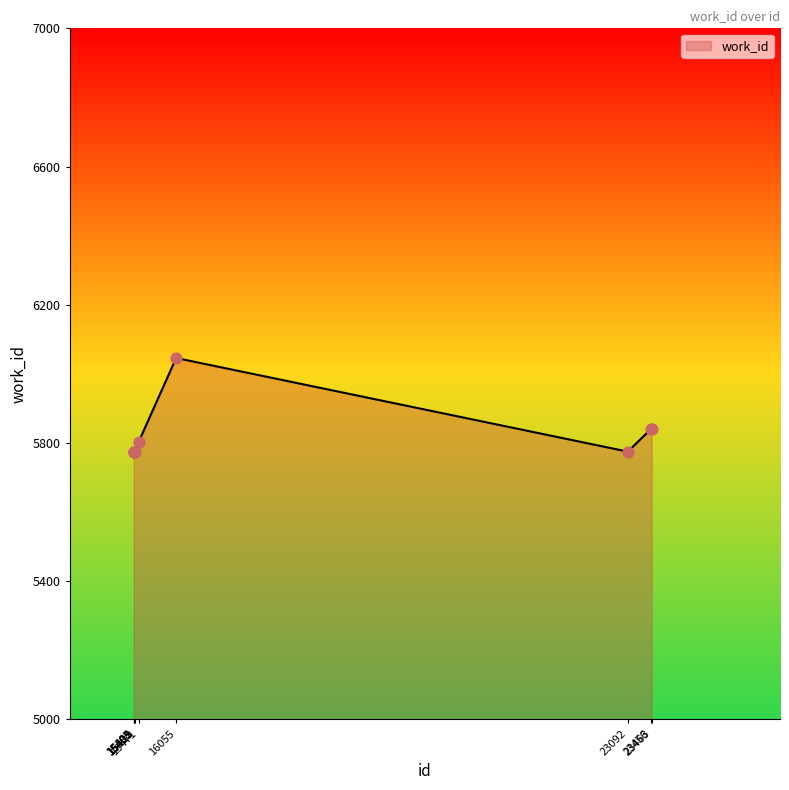

Between 23463 and 15405, which is larger?

23463